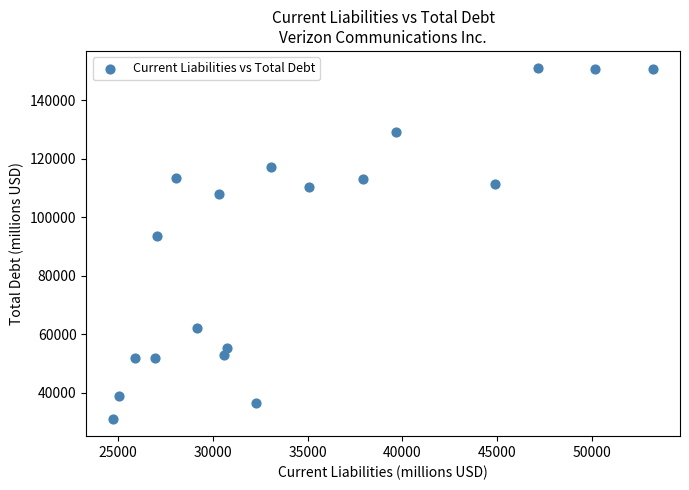

What is the range of X values (max minus min)?

28482